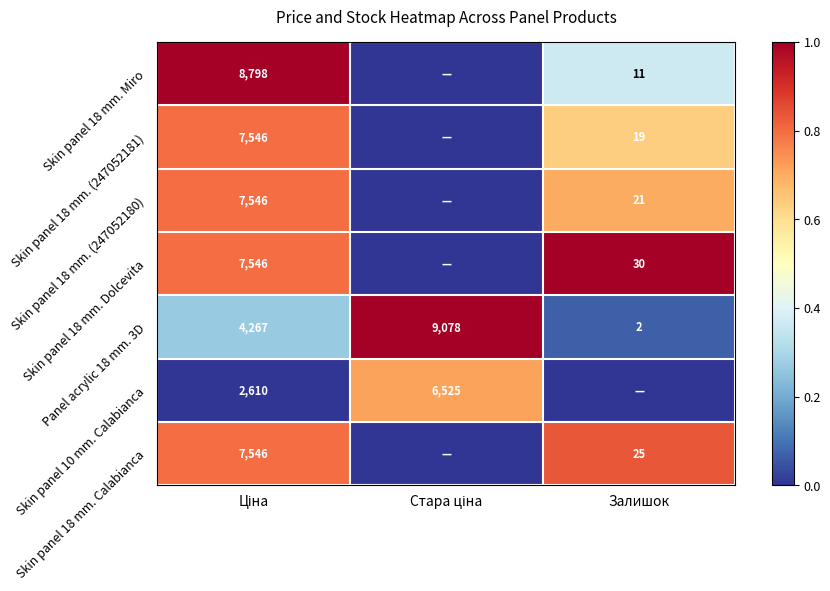

How many values in Skin panel 18 mm. Calabianca are above zero?

2